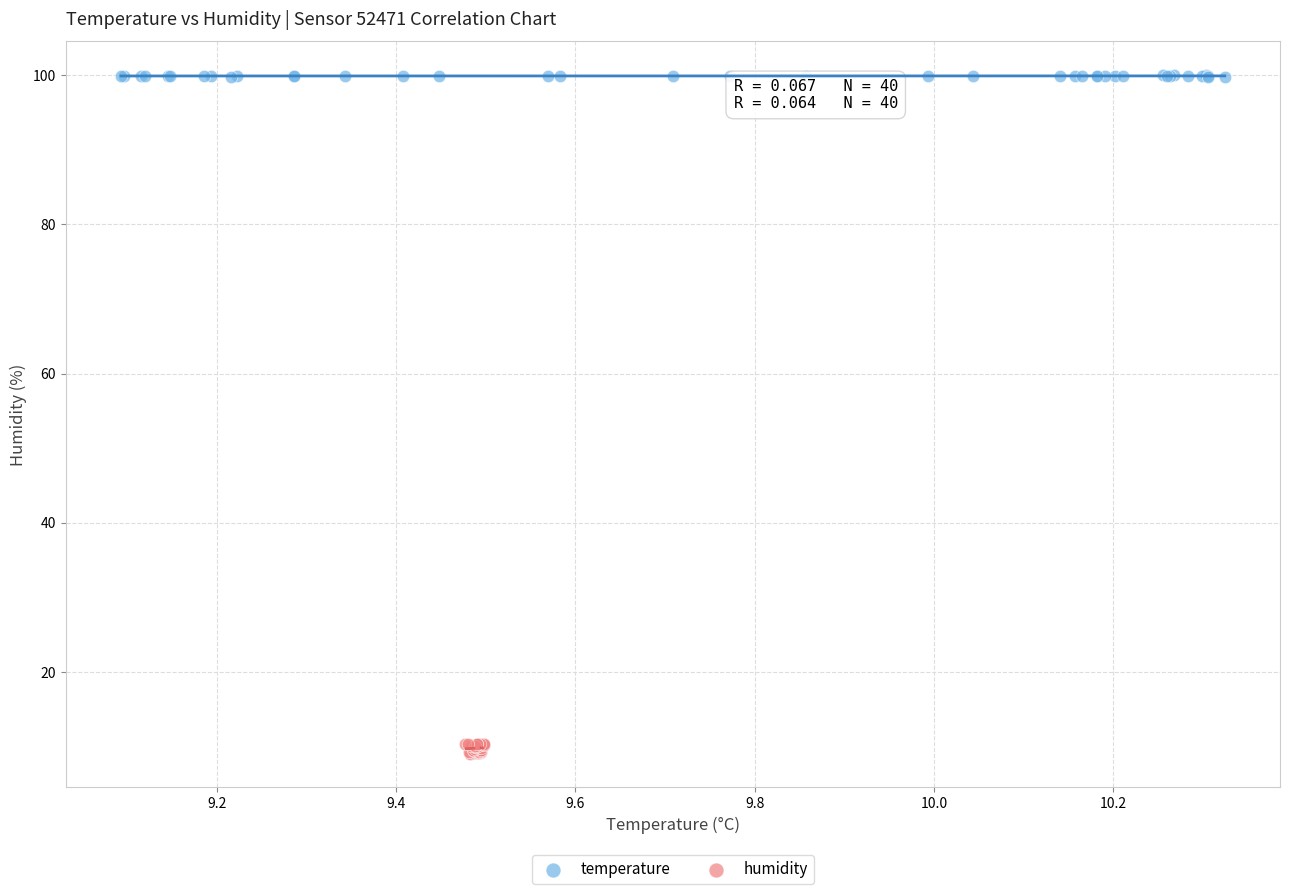

Which series contains the highest Y value?

temperature